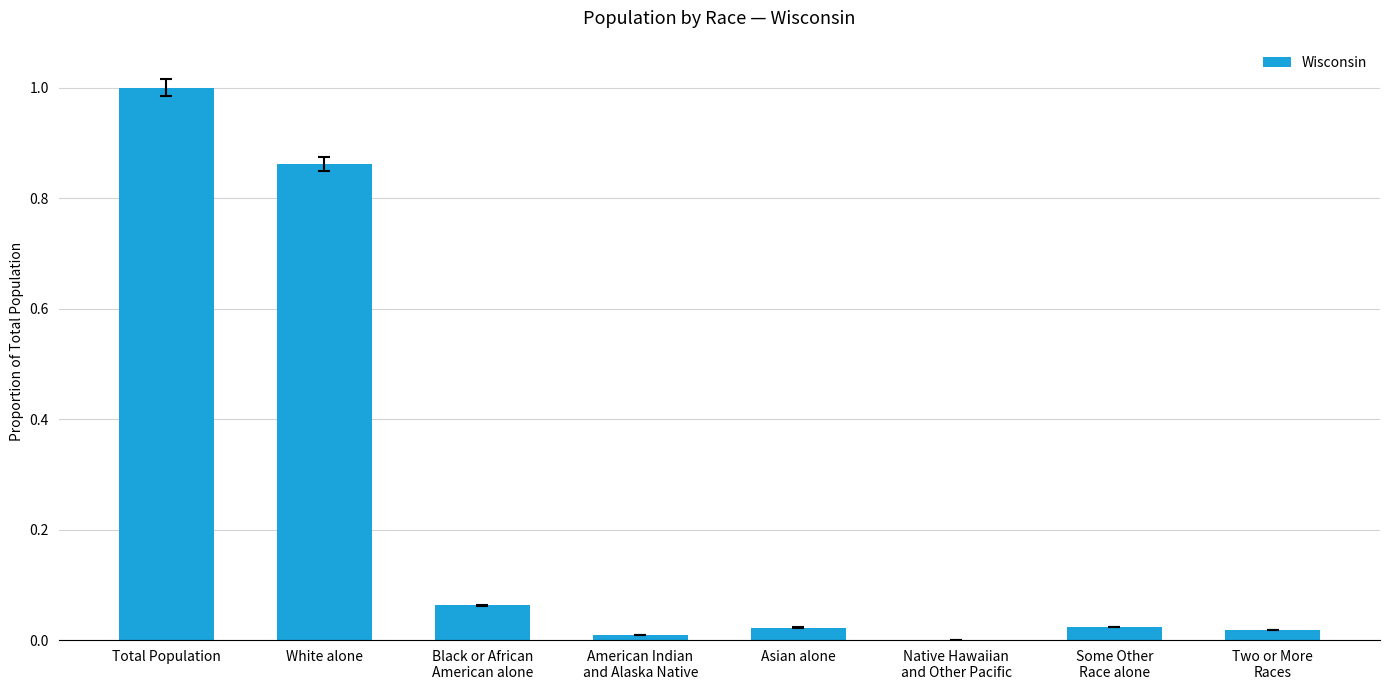

Which label corresponds to the largest value in the chart?

Total Population